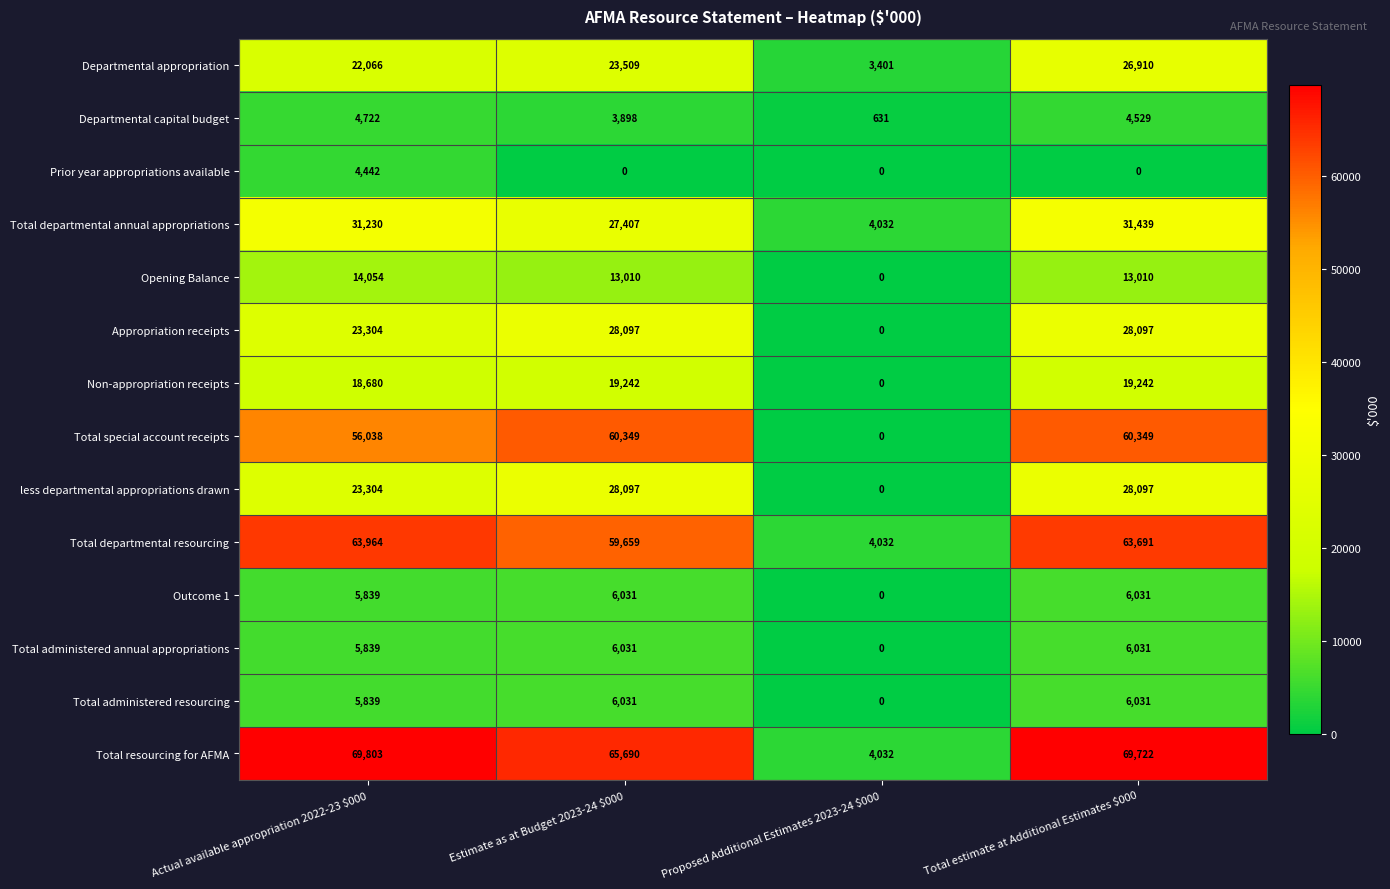

The value of Total departmental annual appropriations at Estimate as at Budget 2023-24 $000 is 18528. True or false?

False